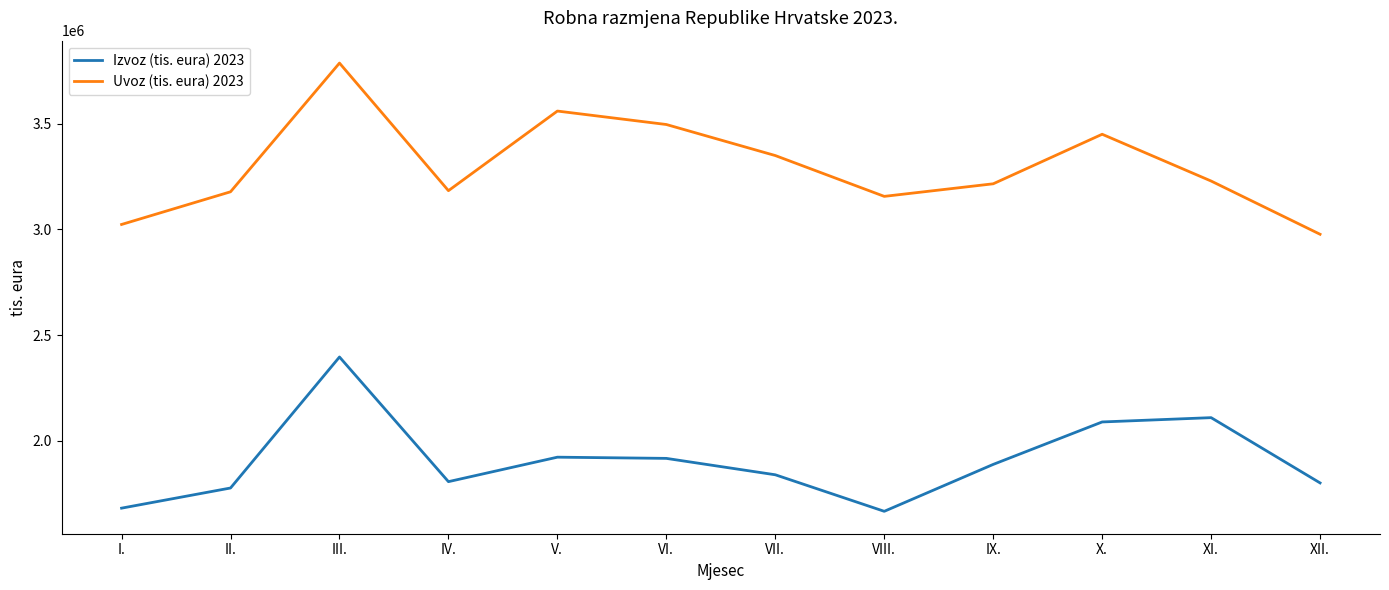

At which category does the chart reach its peak across all series?

III.